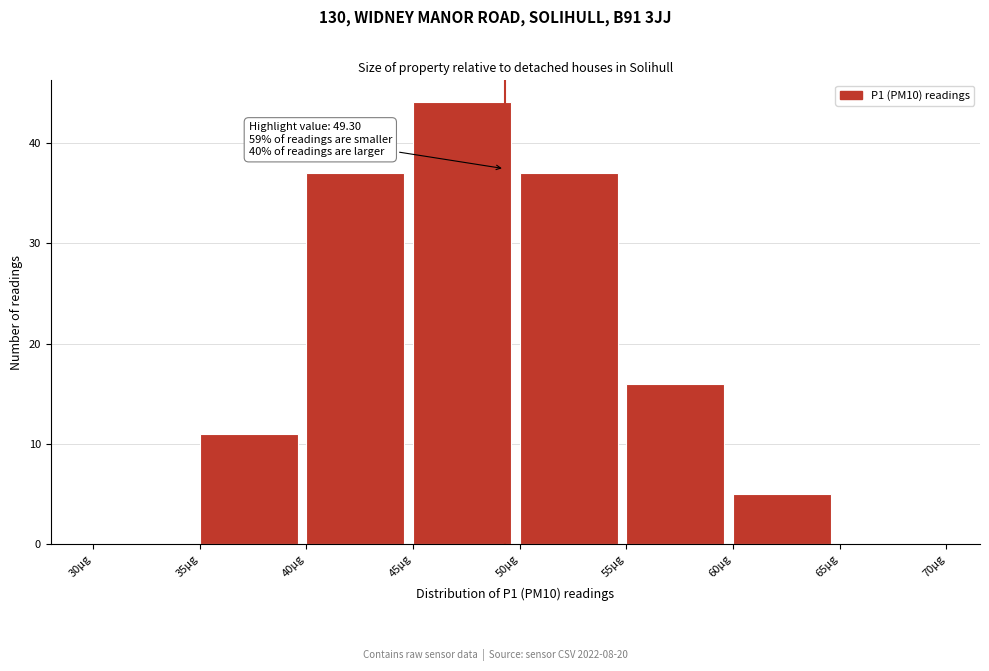

Which range on the x-axis has the tallest bar?

45 to 50